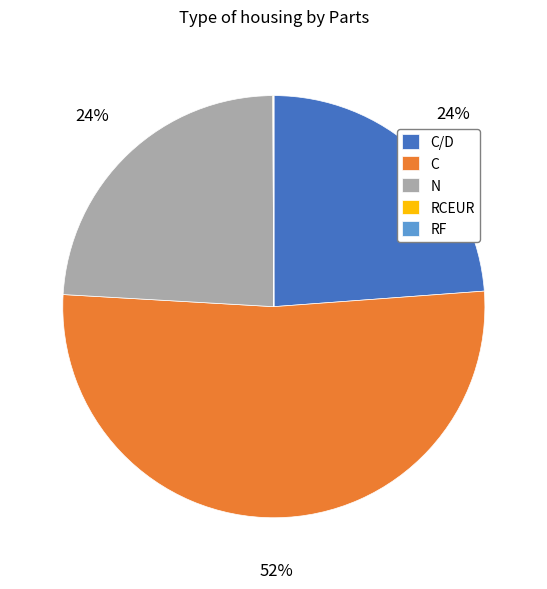

What percentage is the N slice, to the nearest percent?

24%